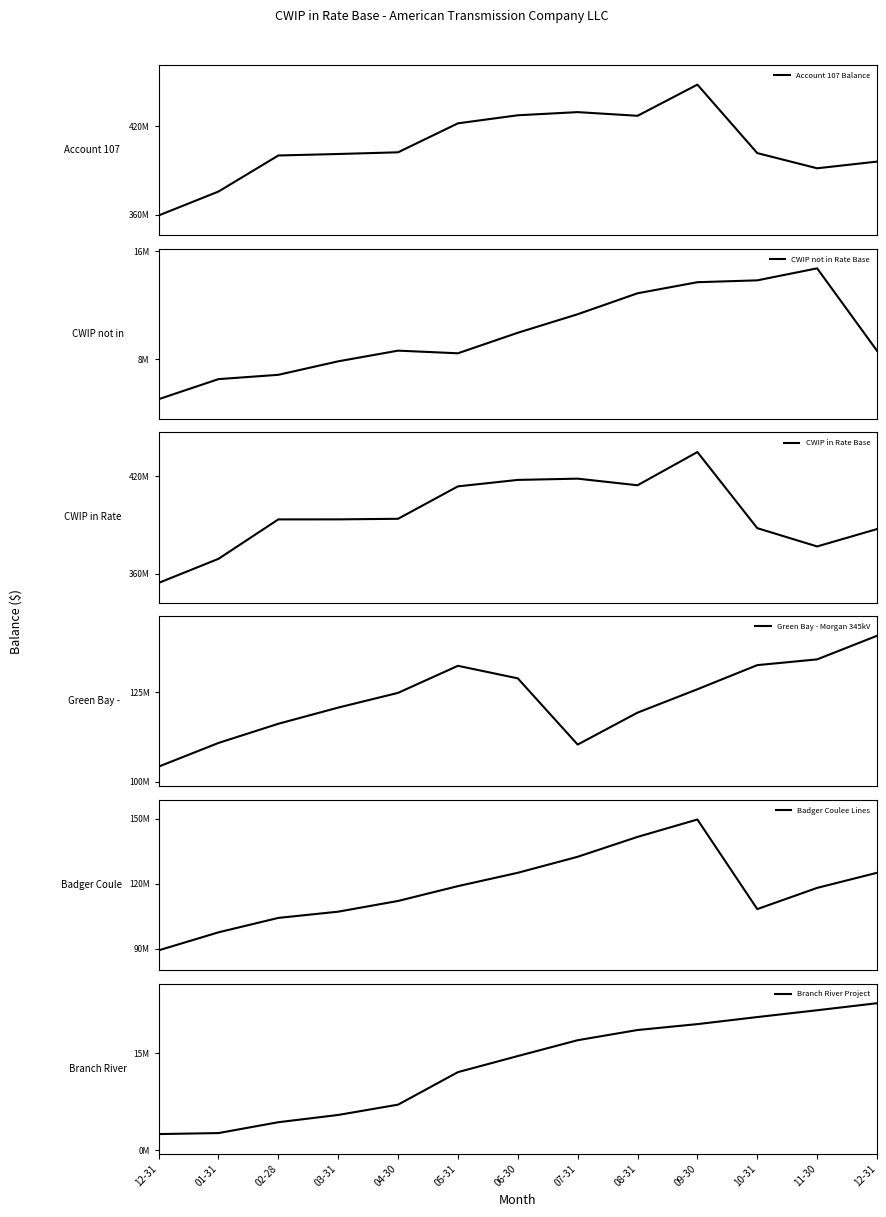

Is the value of Branch River Project at 03-31 greater than the value of Green Bay - Morgan 345kV at 10-31?

No